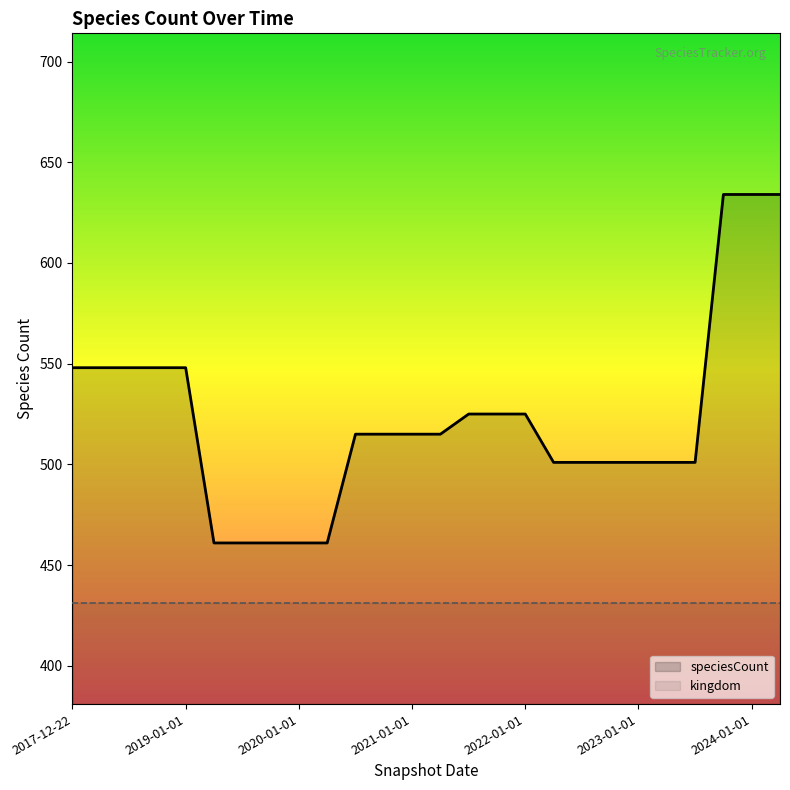

Does the chart display data point markers on the line(s)?

No